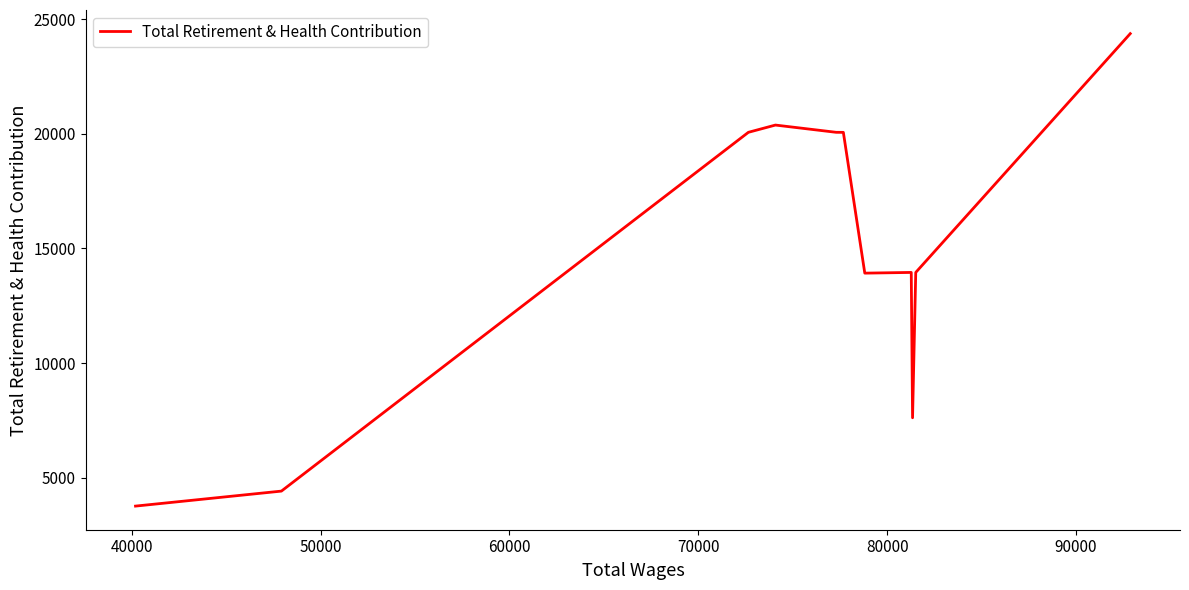

What is the smallest value displayed?

3760